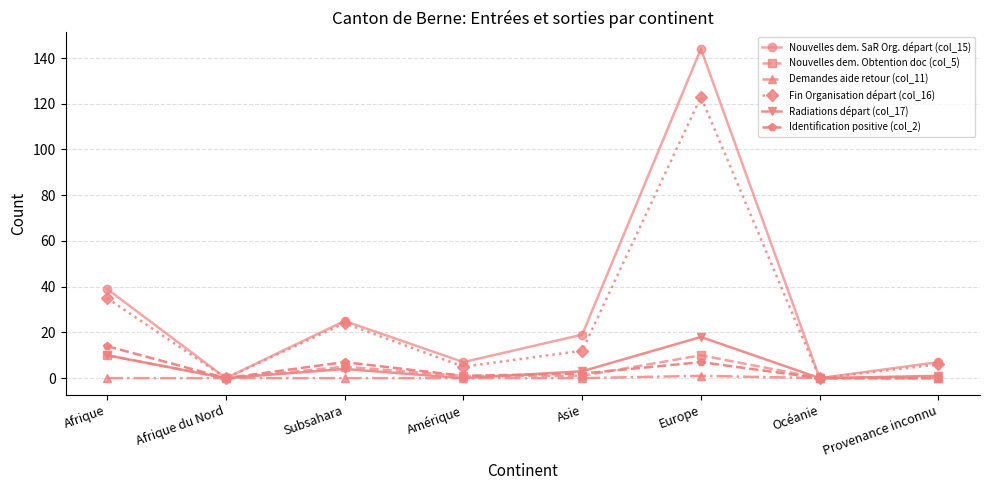

At which category does the chart reach its peak across all series?

Europe